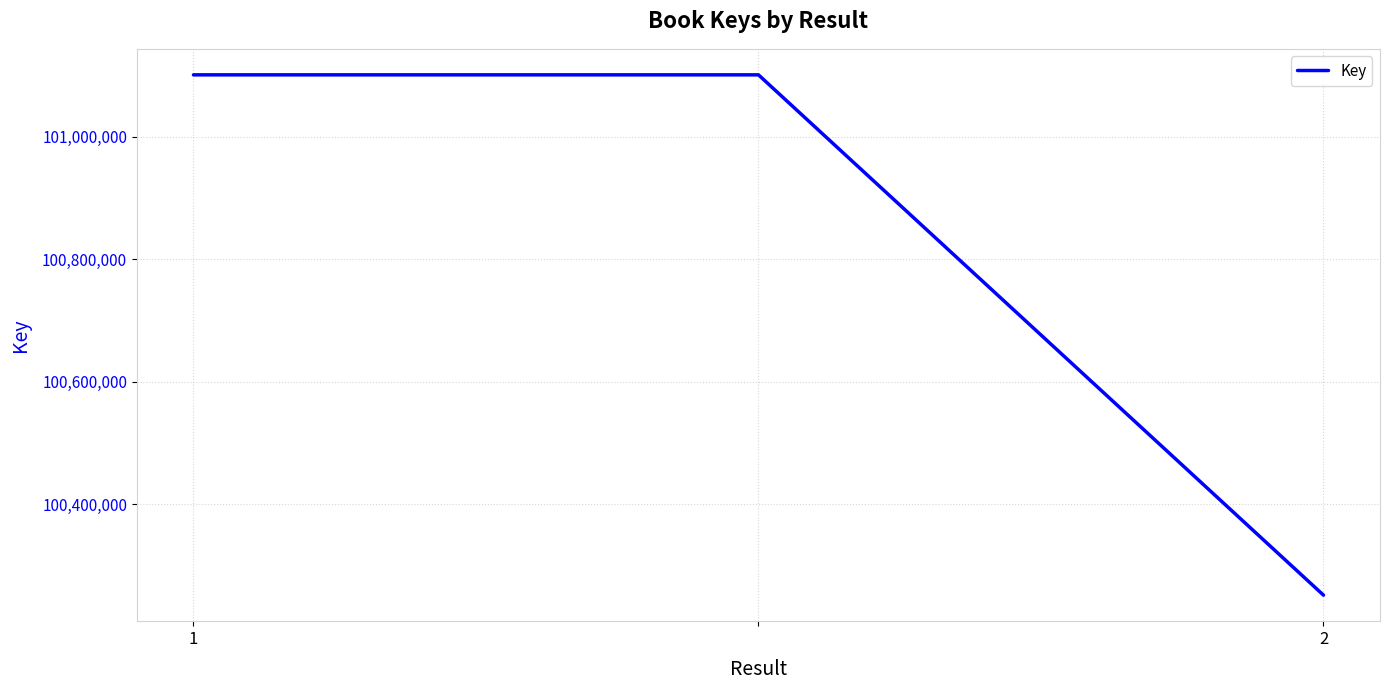

Does the chart have visible grid lines?

Yes